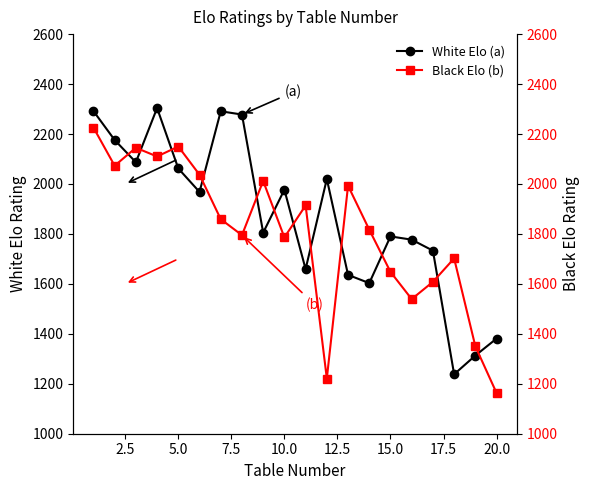

The value of White Elo (a) at 20.0 is 1381. True or false?

True